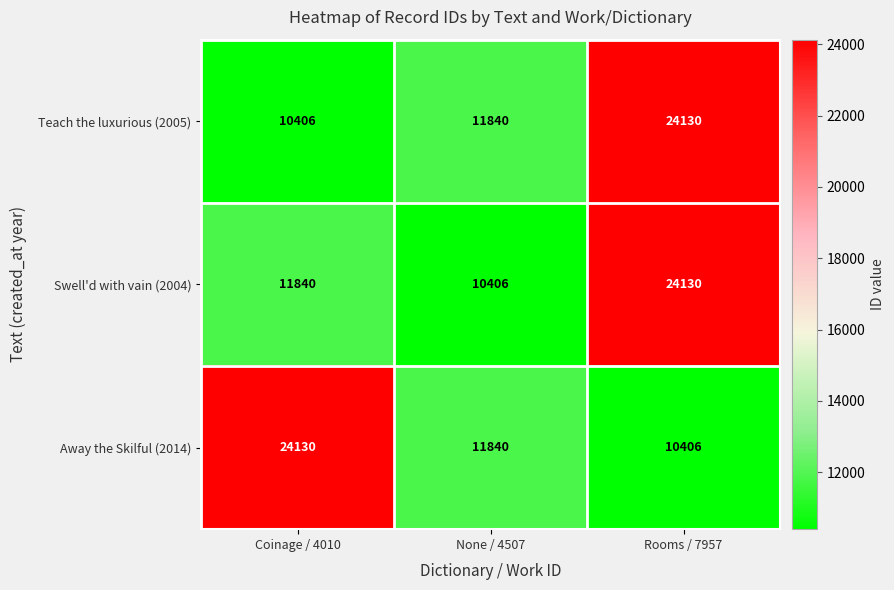

At which category is the sum across all series the highest?

Rooms / 7957